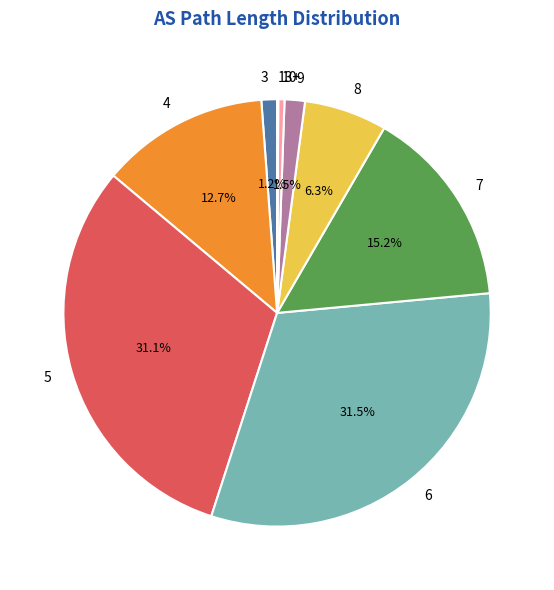

Between 3 and 5, which is larger?

5